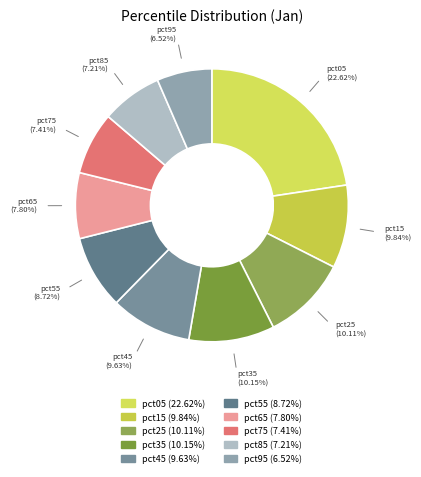

To the nearest percent, what is the difference between the largest and smallest slice percentages?

16%